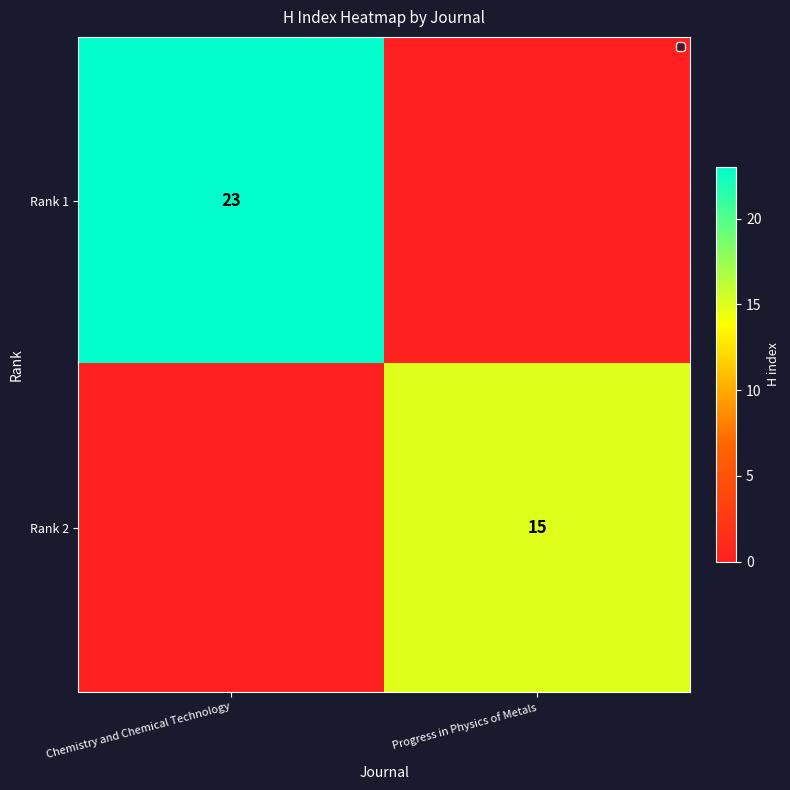

What is the total value across all series at Progress in Physics of Metals?

15